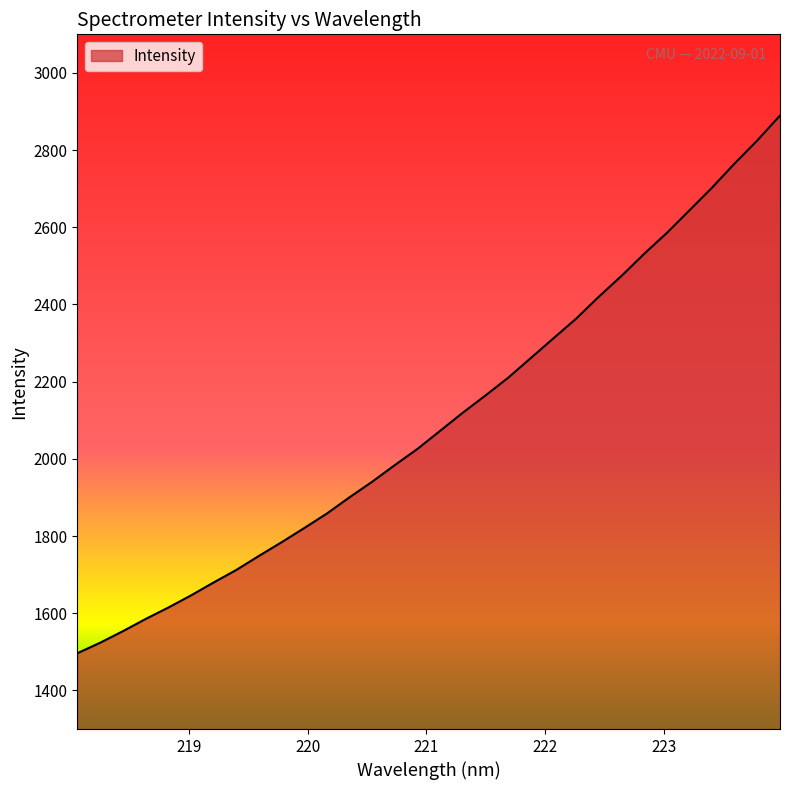

What is the minimum value shown in the chart?

1496.5